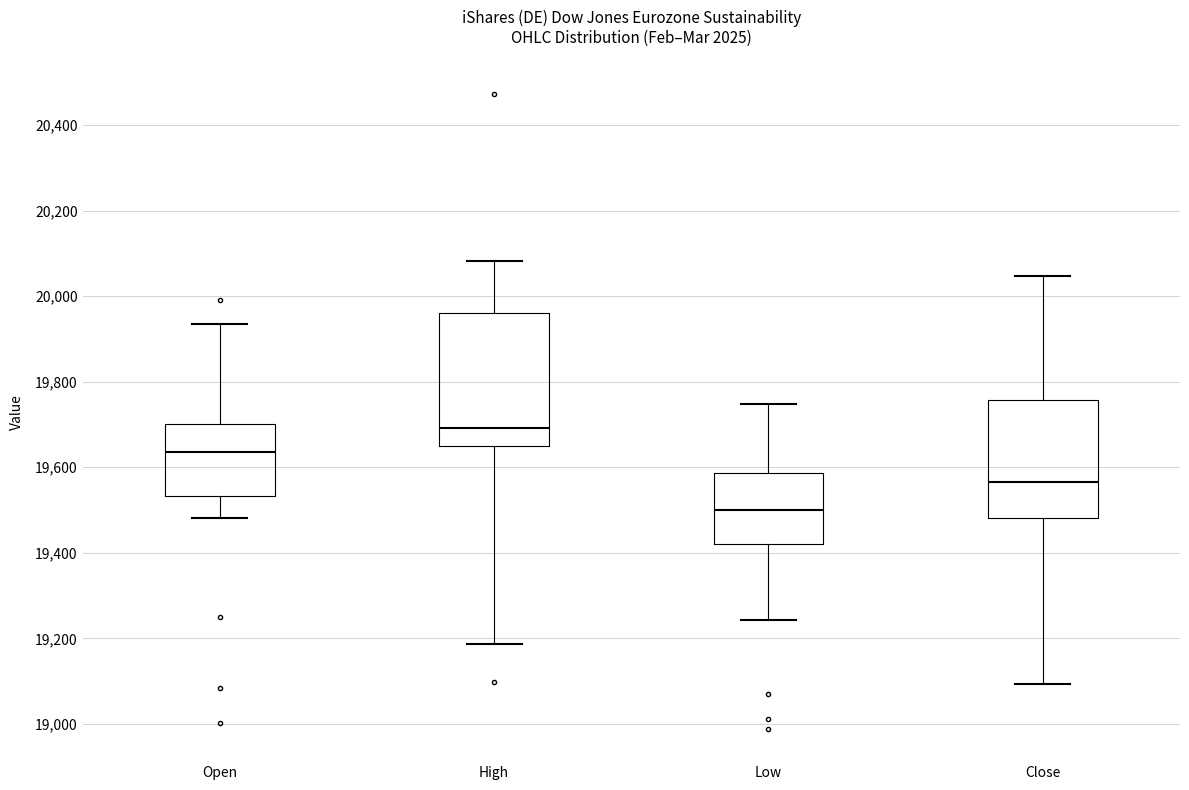

Where is the lower edge of the box for Low on the y-axis? The values are not printed on the chart, so give them approximately, as read against the axis.

19420